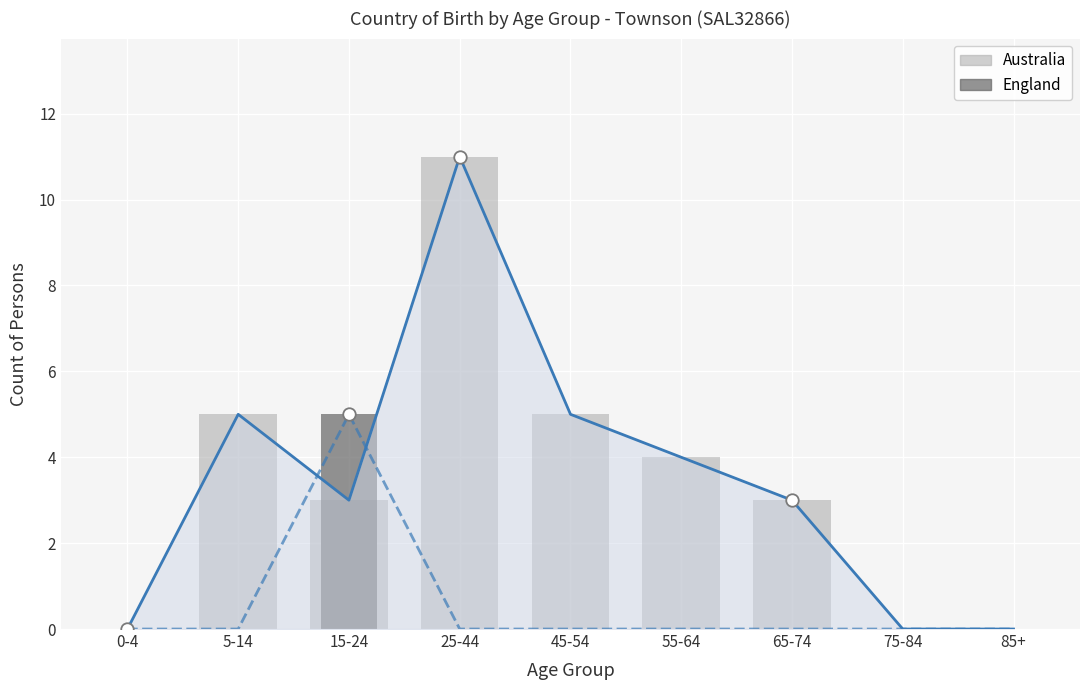

Where does the Australia series first go above 3?

5-14